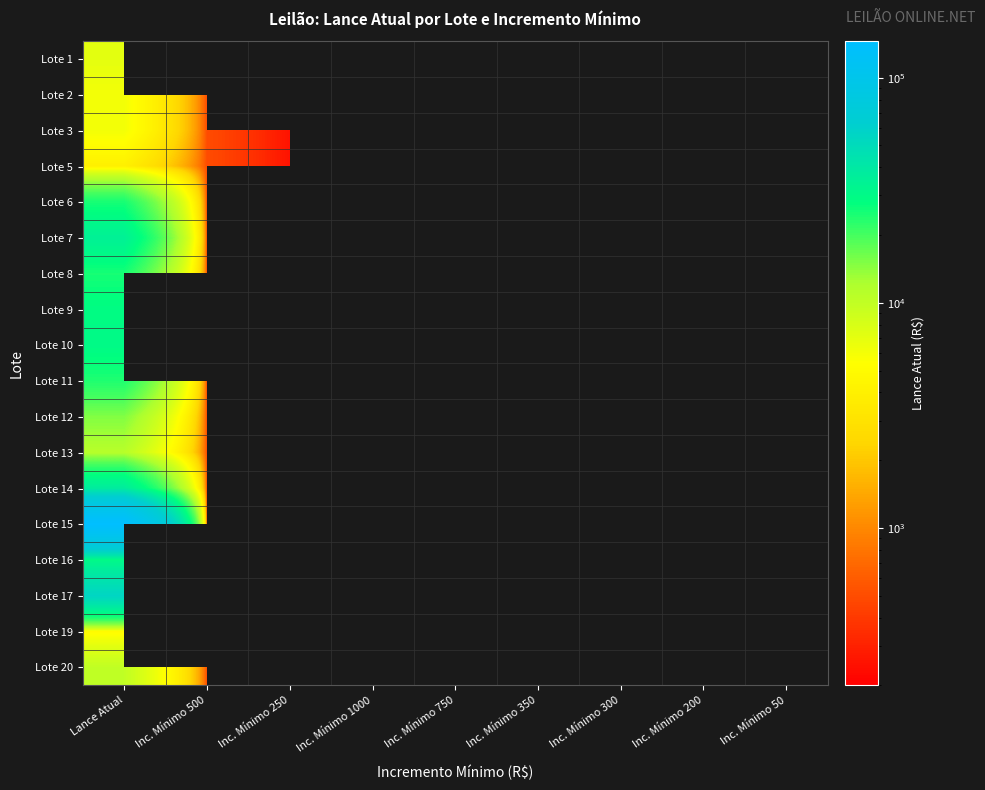

At which category is the sum across all series the highest?

Lance Atual